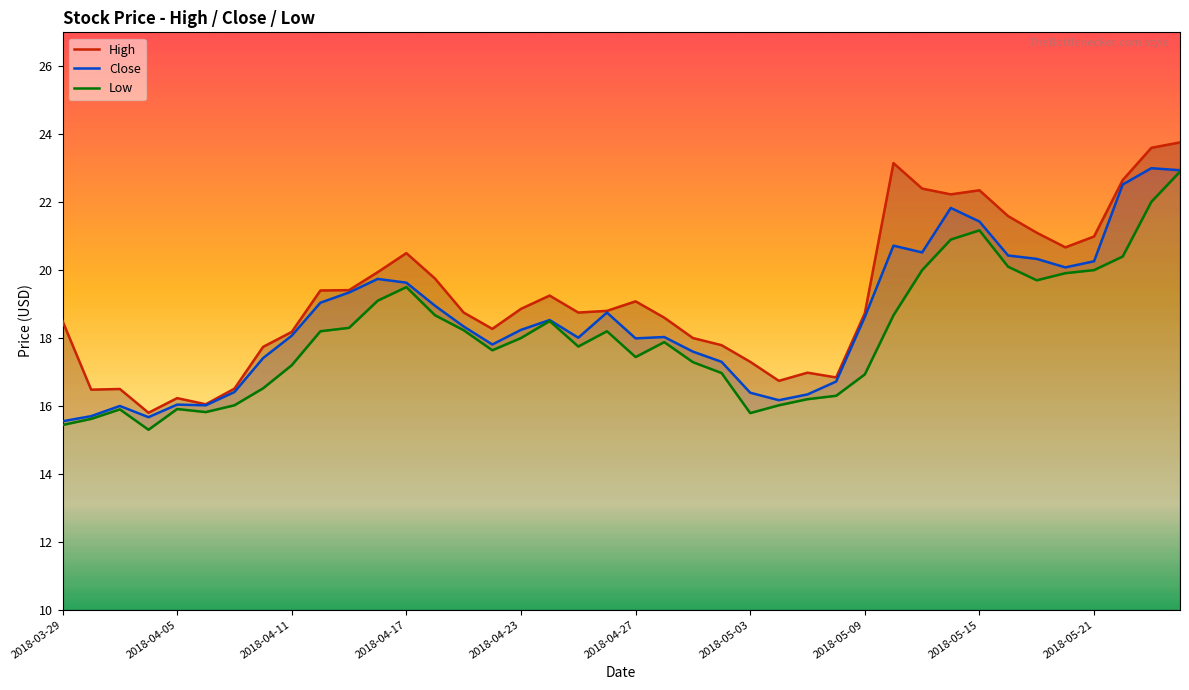

The Close series shows 18.6 at 2018-05-09. True or false?

True